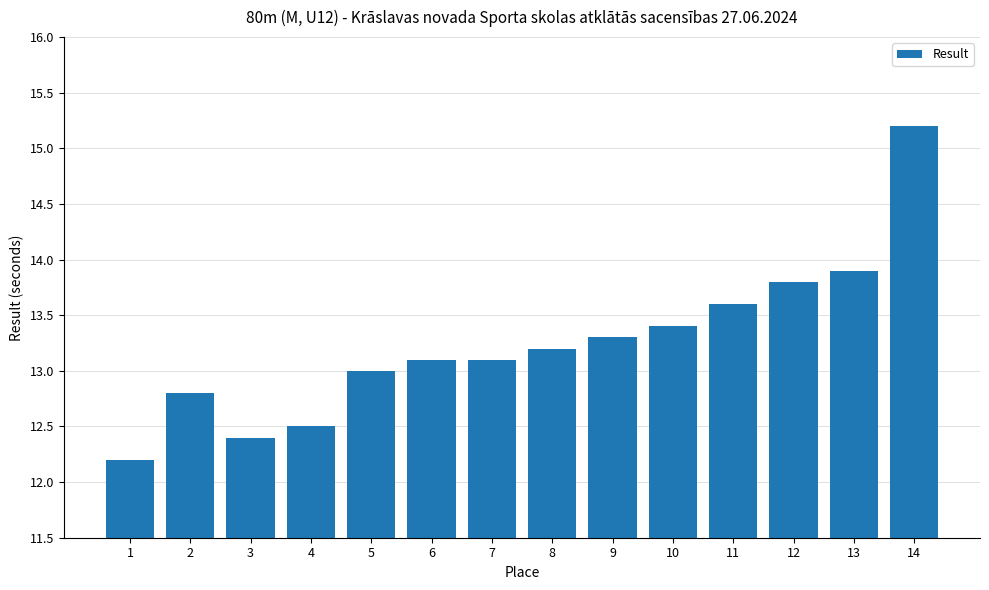

Approximately how many times larger is the value at 8 compared to 10?

1.0